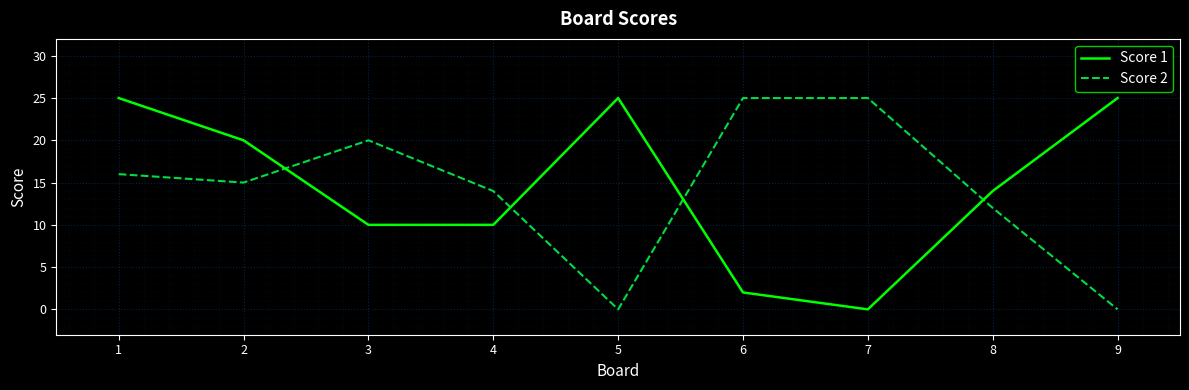

What is the difference between the second highest and minimum values in the Score 2 series?

25